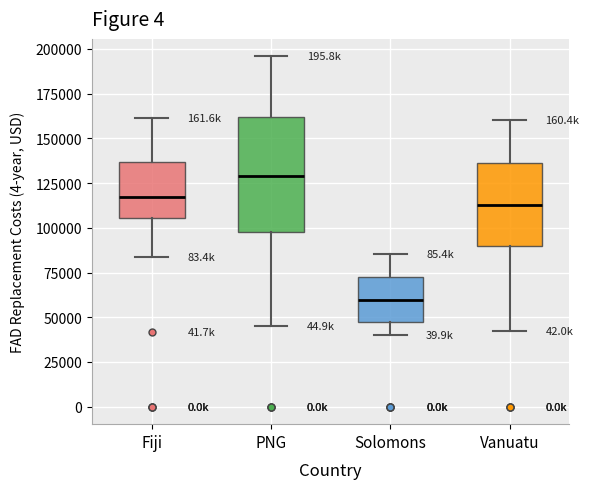

Reading left to right, transcribe this box plot: for each box, give where its median line is, the range the box spans, and where its two whiskers end, as read against the y-axis. The values are not printed on the chart, so give them approximately, as read against the axis.

Fiji: median 115000, box 105000 to 135000, whiskers 85000 to 160000
PNG: median 130000, box 100000 to 160000, whiskers 45000 to 195000
Solomons: median 60000, box 50000 to 70000, whiskers 40000 to 85000
Vanuatu: median 115000, box 90000 to 135000, whiskers 40000 to 160000